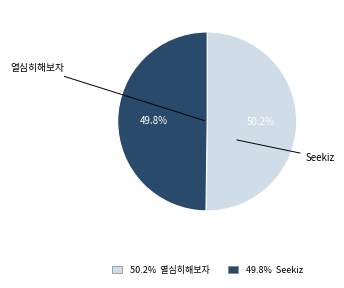

Combined, what portion of the pie is Seekiz and 열심히해보자?

100.0%